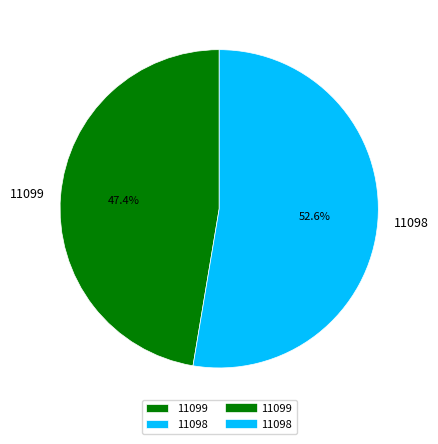

To the nearest percent, what percentage of the pie is 11098?

53%